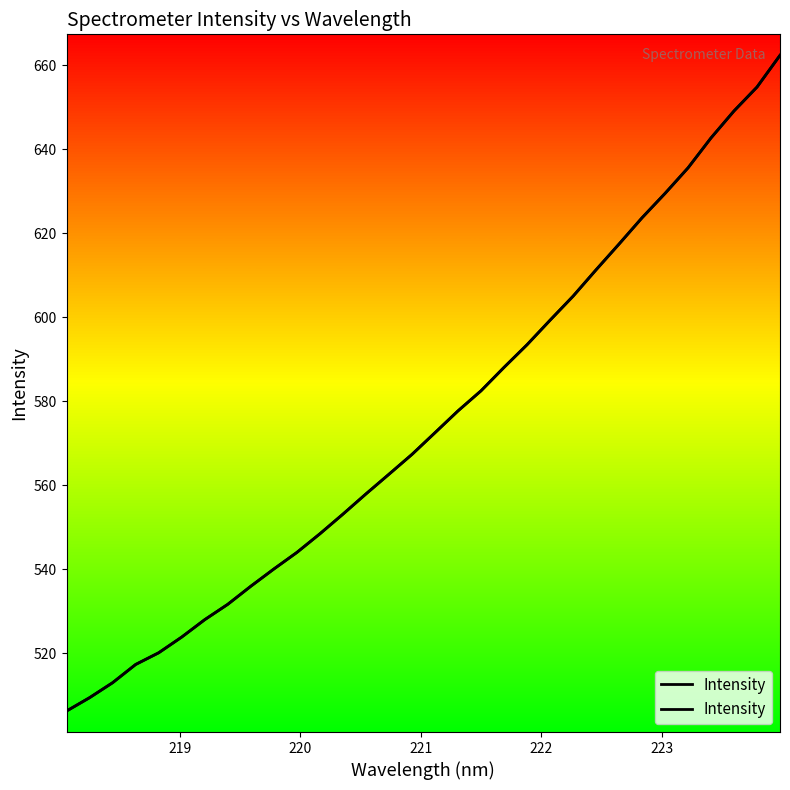

What is the maximum value shown in the chart?

662.4